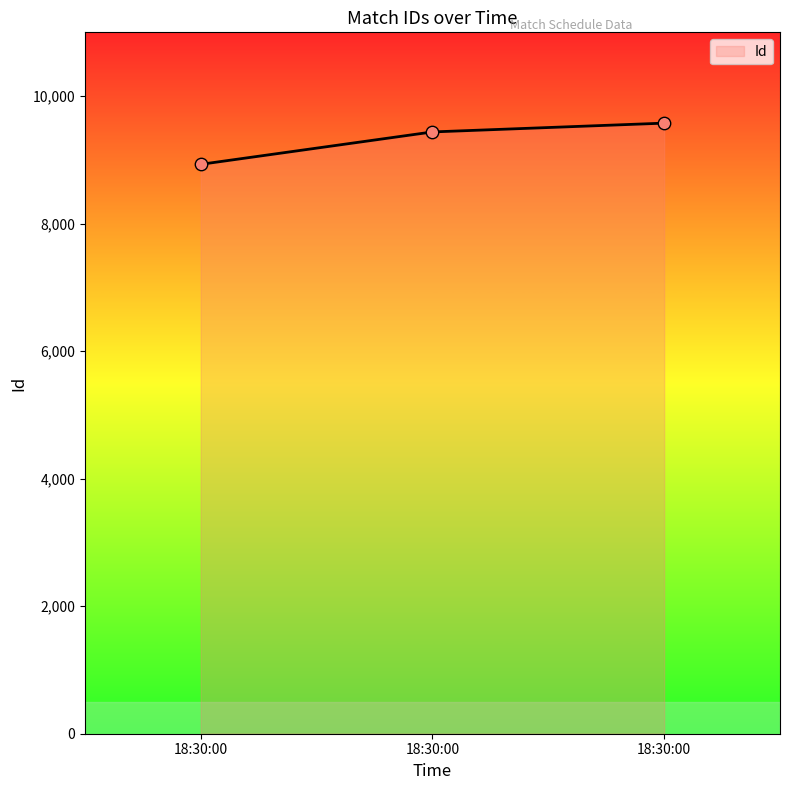

How many categories are shown in the chart?

3